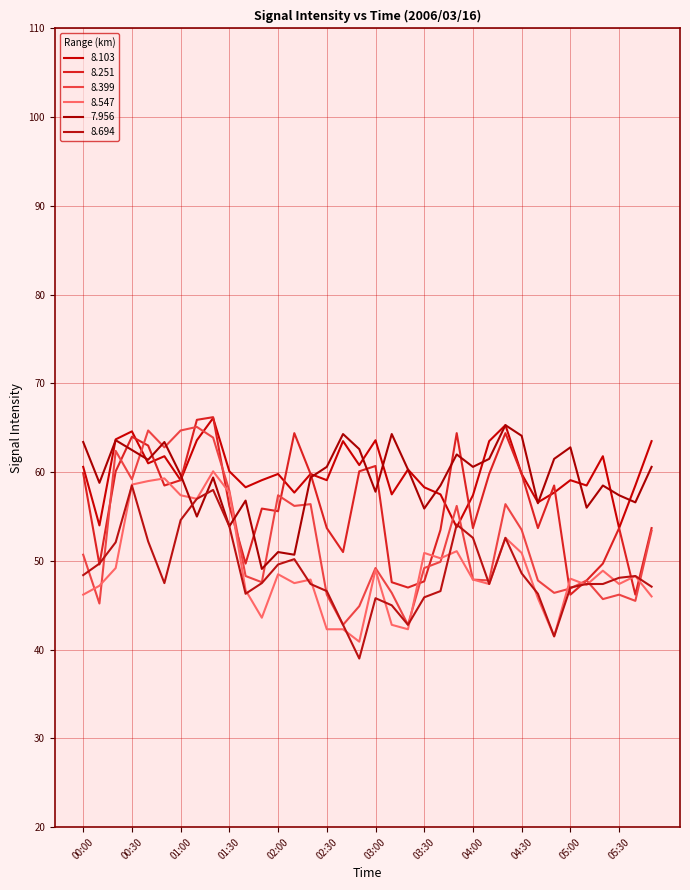

How many lines are shown in the chart?

6